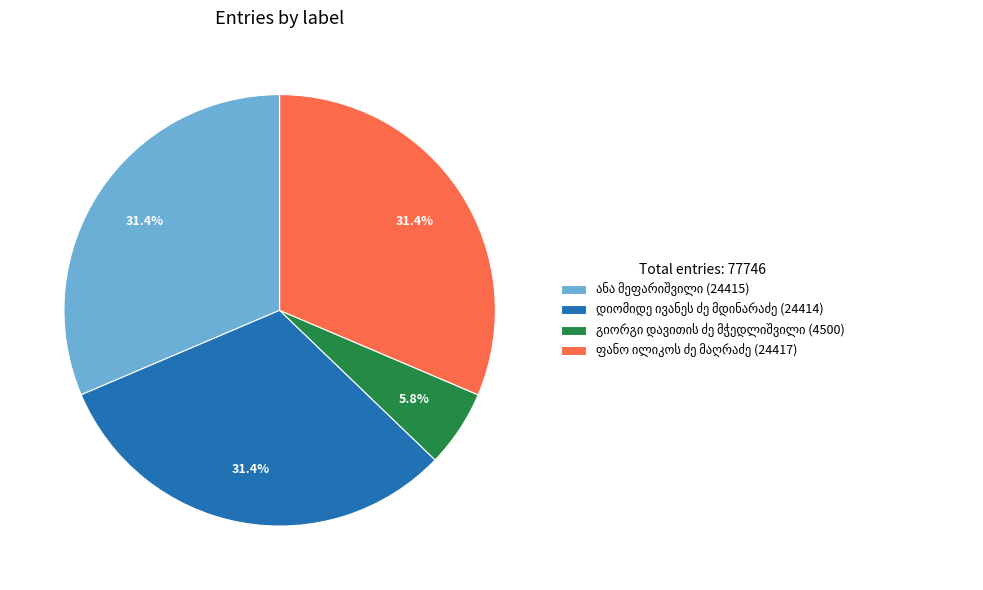

Does any single category account for the majority?

No